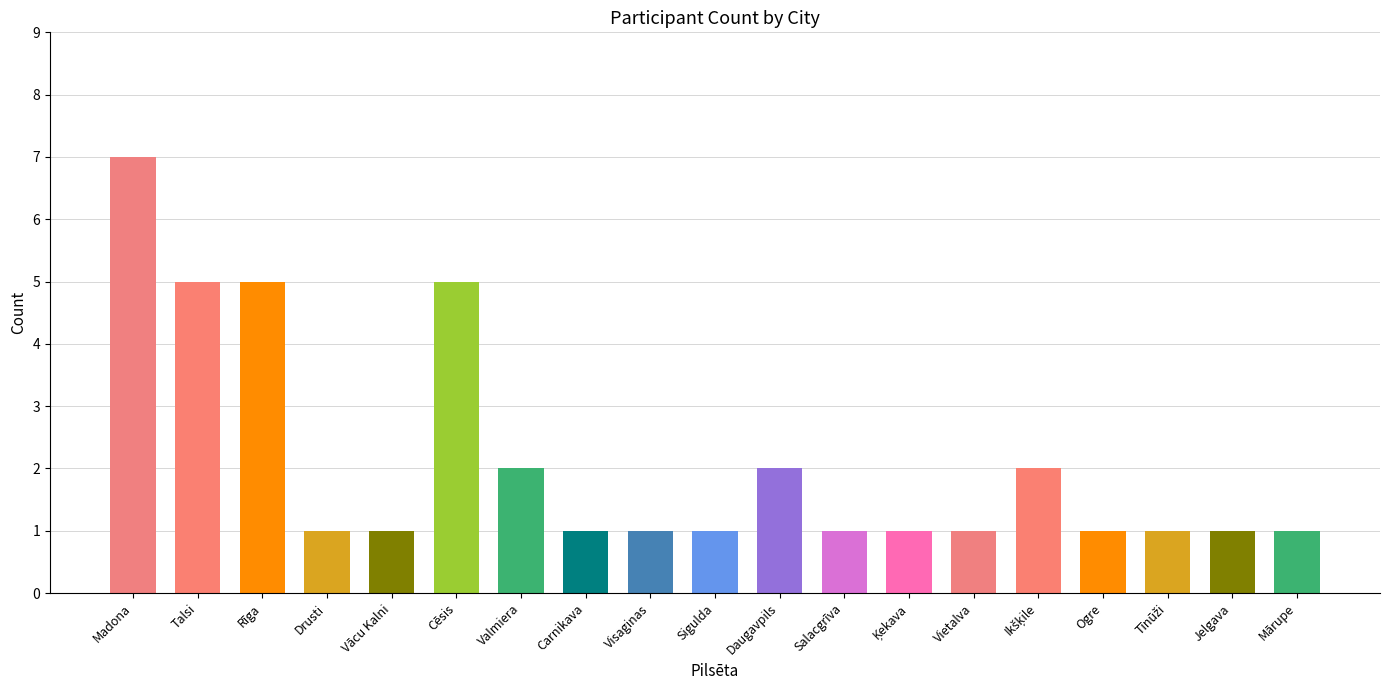

What is the ratio of the value at Daugavpils to the value at Rīga?

0.4